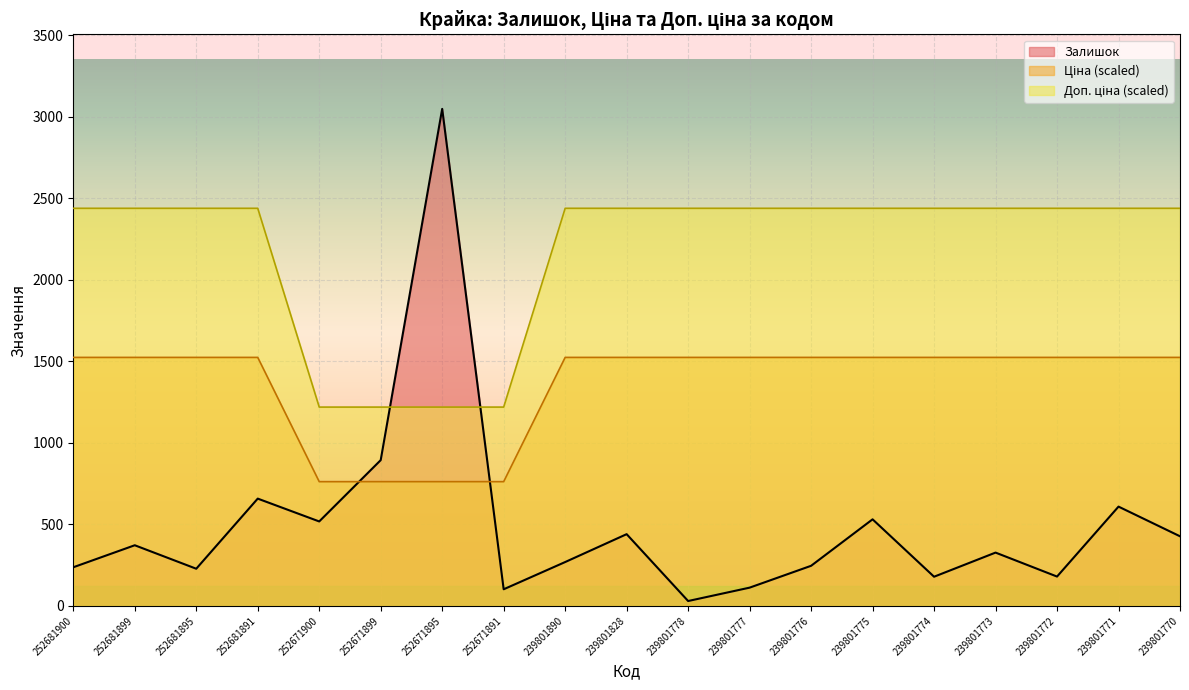

Which series has the widest spread of values?

Залишок